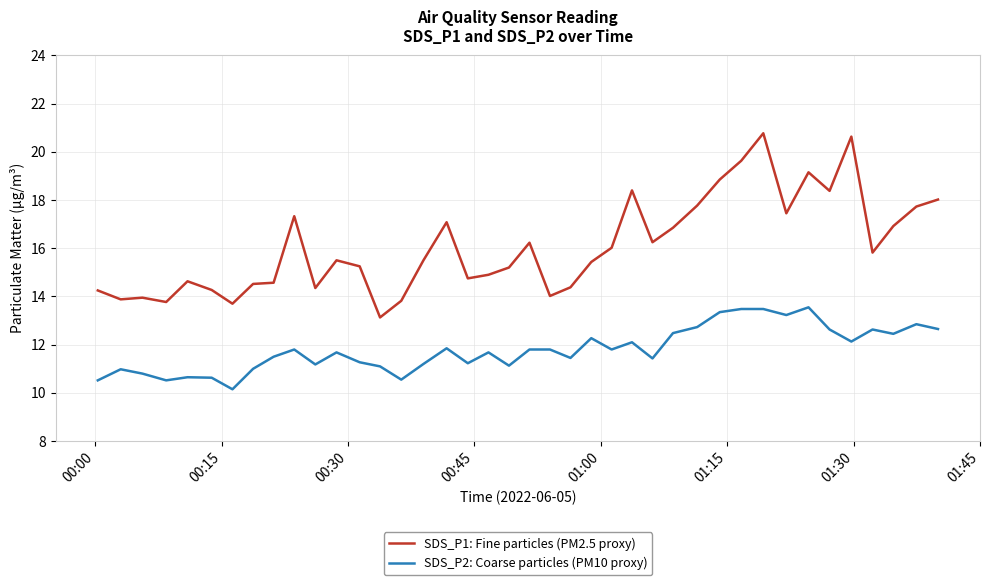

Which series has the largest range (max minus min)?

SDS_P1: Fine particles (PM2.5 proxy)